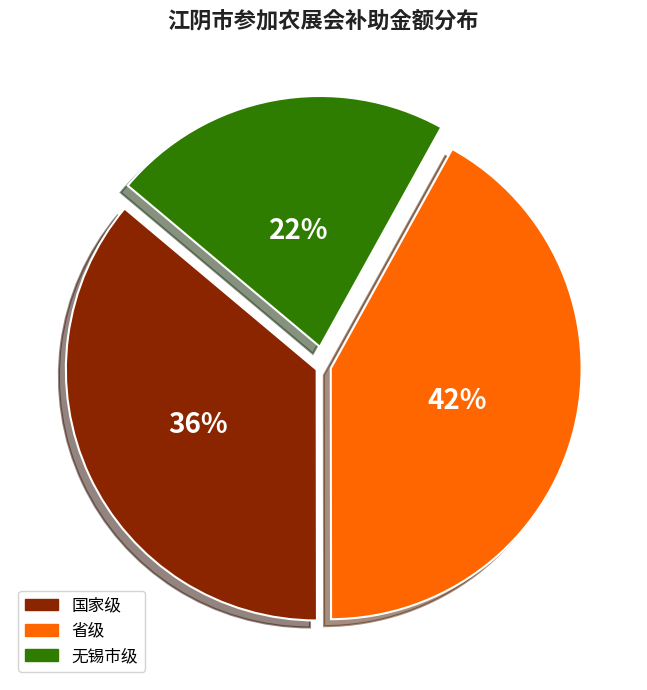

Is the sum of 国家级 and 无锡市级 greater than half?

Yes